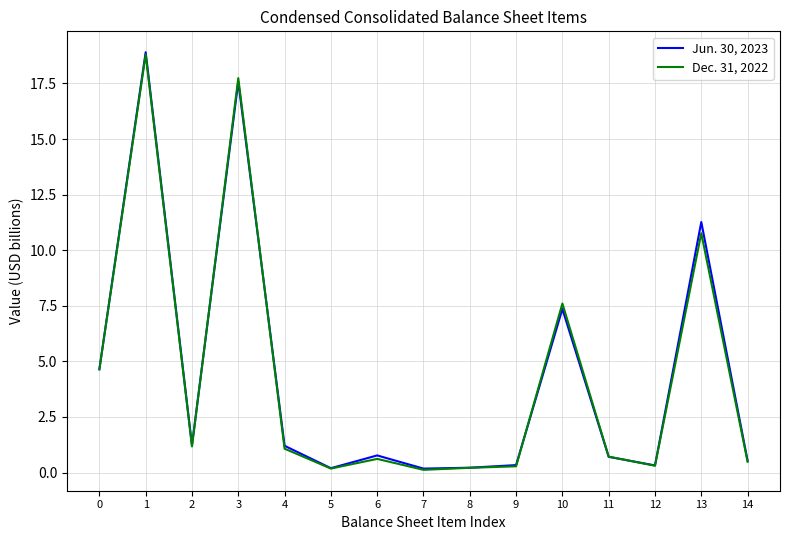

What is the highest value of the Dec. 31, 2022 series?

18.8